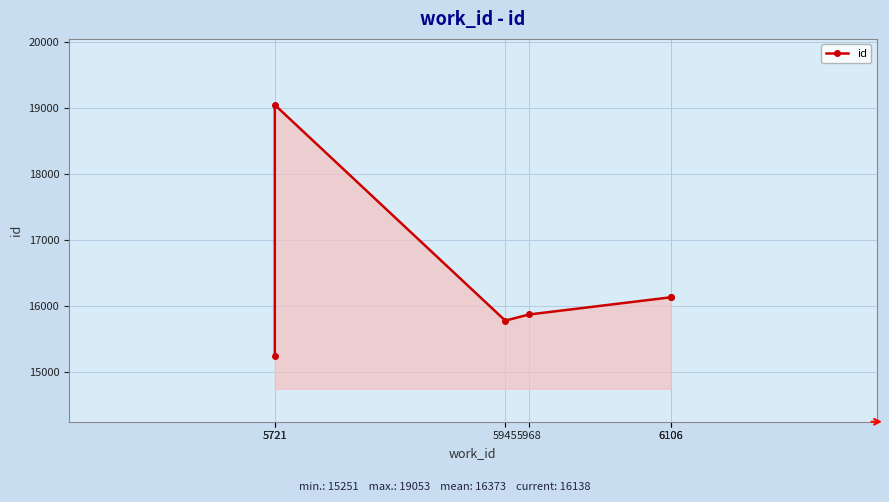

The chart shows a value of 15876 at 5968. True or false?

True